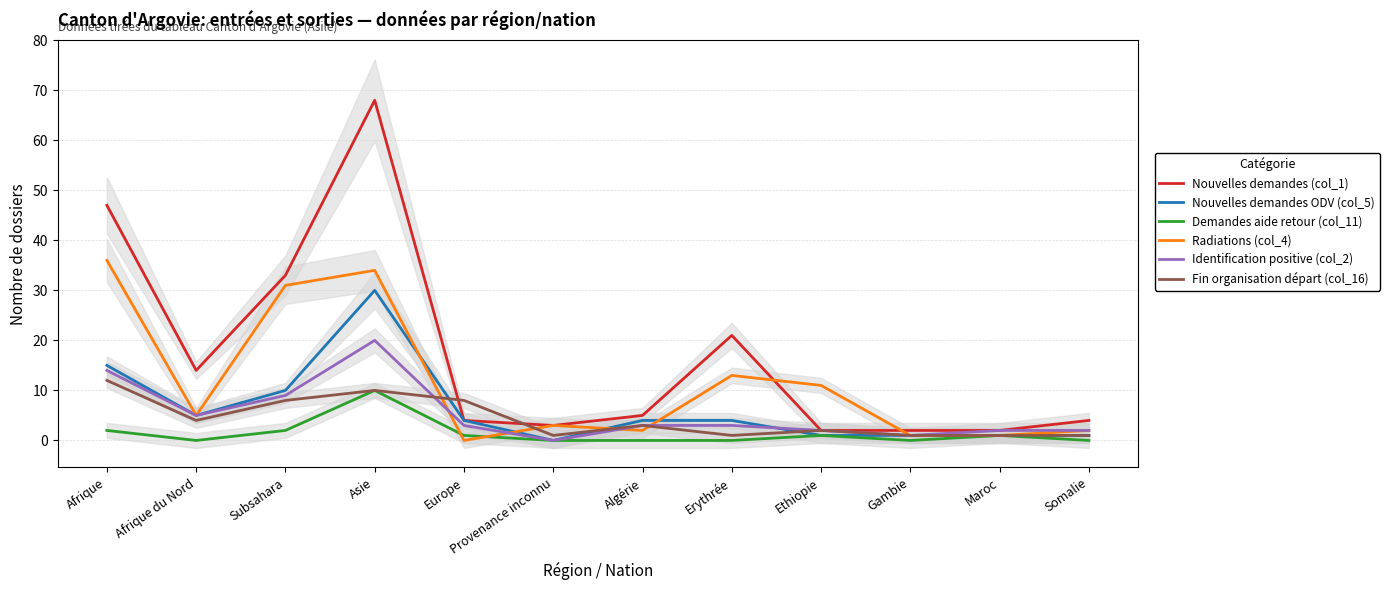

Reading right to left, what are all the values shown in this chart?

Nouvelles demandes (col_1): 4	2	2	2	21	5	3	4	68	33	14	47
Nouvelles demandes ODV (col_5): 1	1	1	1	4	4	0	4	30	10	5	15
Demandes aide retour (col_11): 0	1	0	1	0	0	0	1	10	2	0	2
Radiations (col_4): 2	1	1	11	13	2	3	0	34	31	5	36
Identification positive (col_2): 2	2	1	2	3	3	0	3	20	9	5	14
Fin organisation départ (col_16): 1	1	1	2	1	3	1	8	10	8	4	12